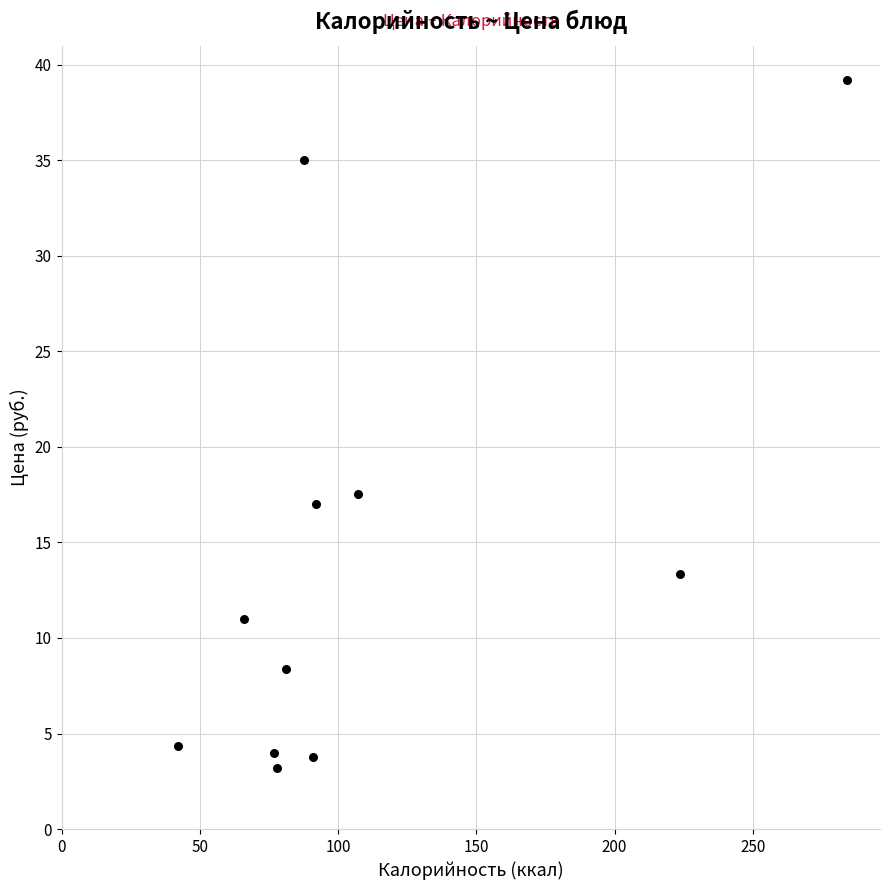

What Y value in the scatter plot is closest to 21?

17.6